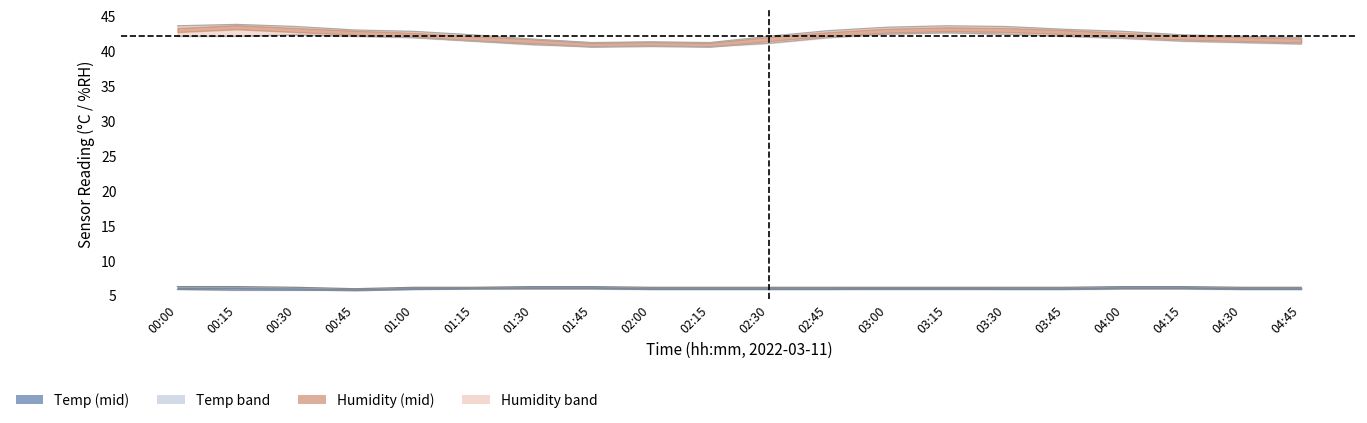

True or false: Humidity_upper has more than 2 interior local peaks.

True